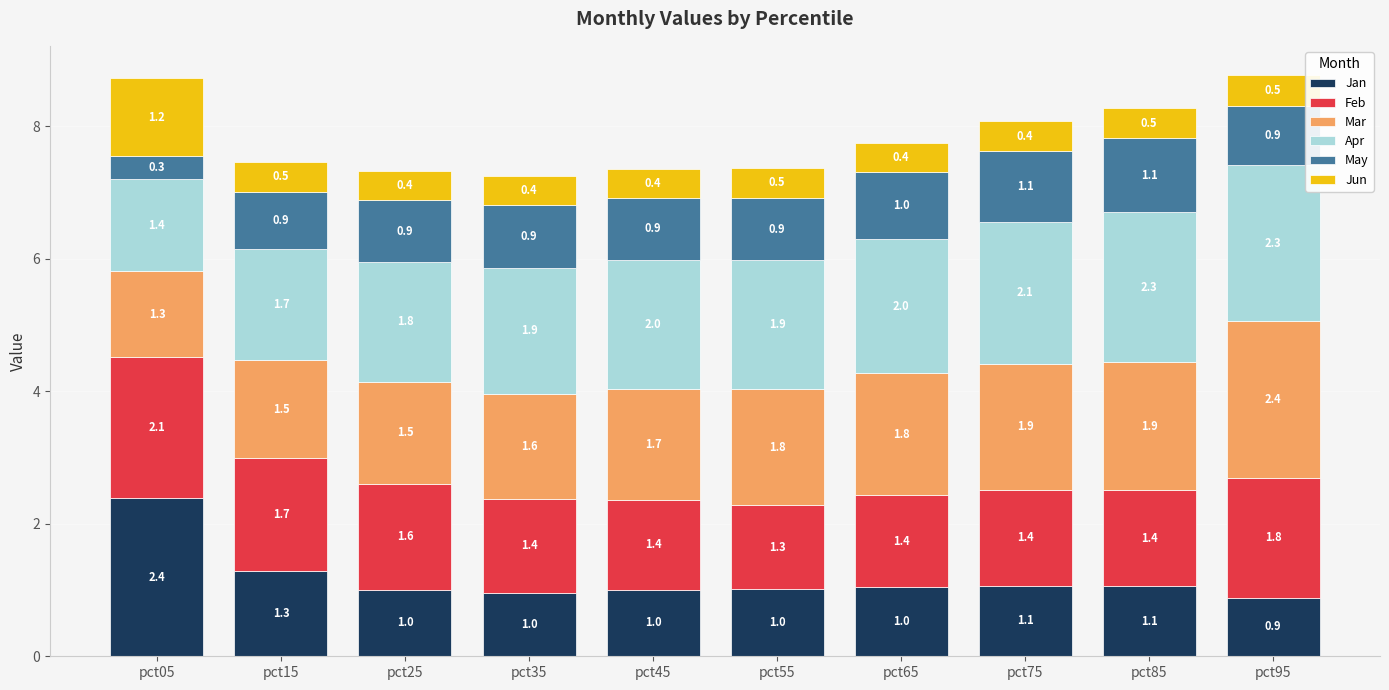

At which category is the sum across all series the highest?

pct95